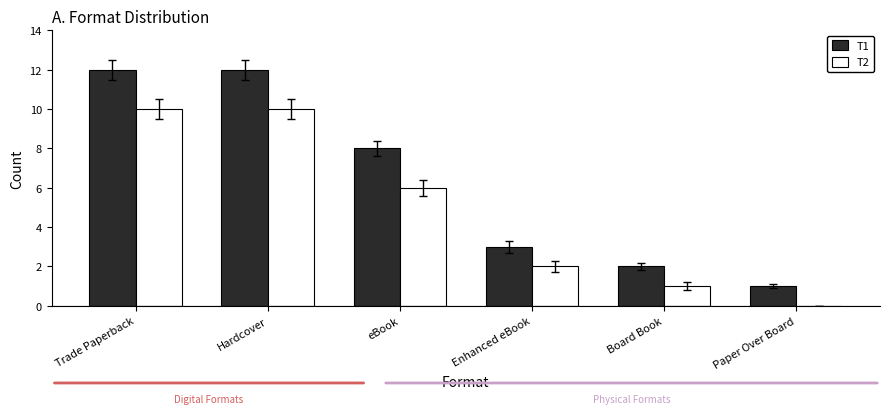

Where is T2 nearest to the value 5?

eBook